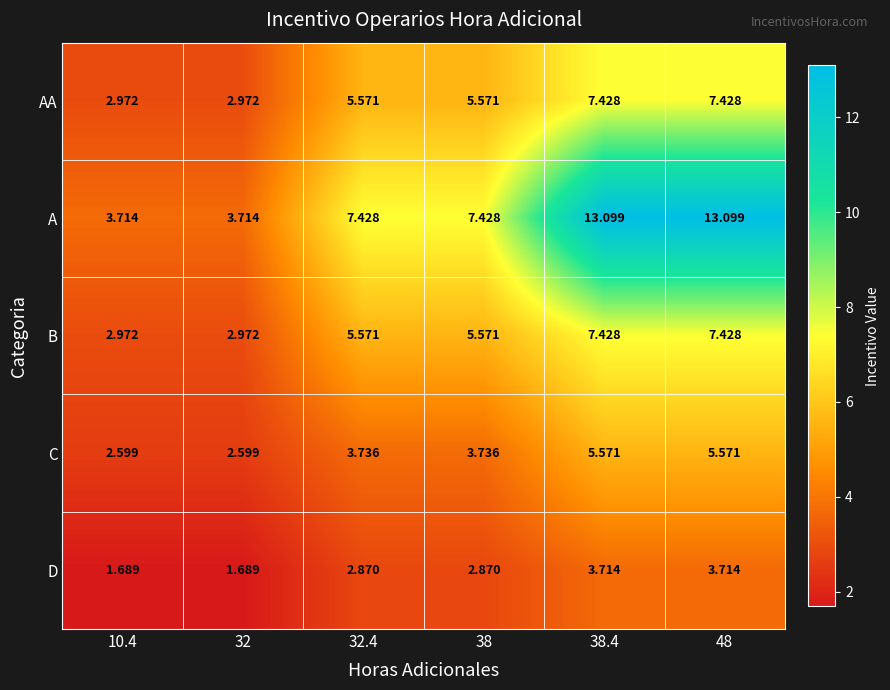

Which series has the largest range (max minus min)?

A